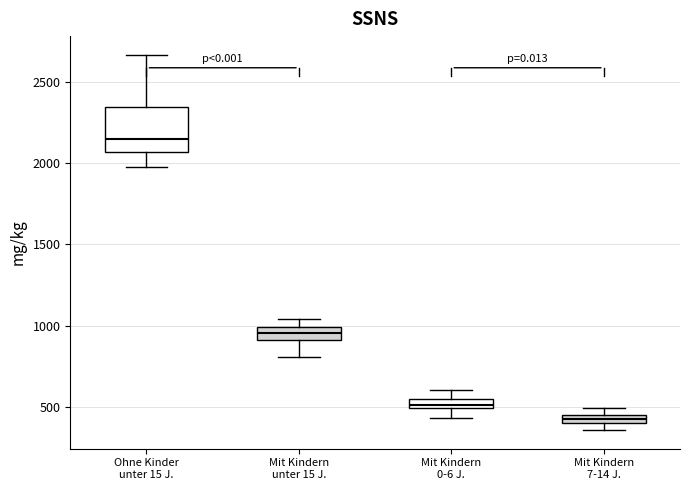

Comparing the boxes themselves (not the whiskers), which one is the tallest?

Ohne Kinder unter 15 J.